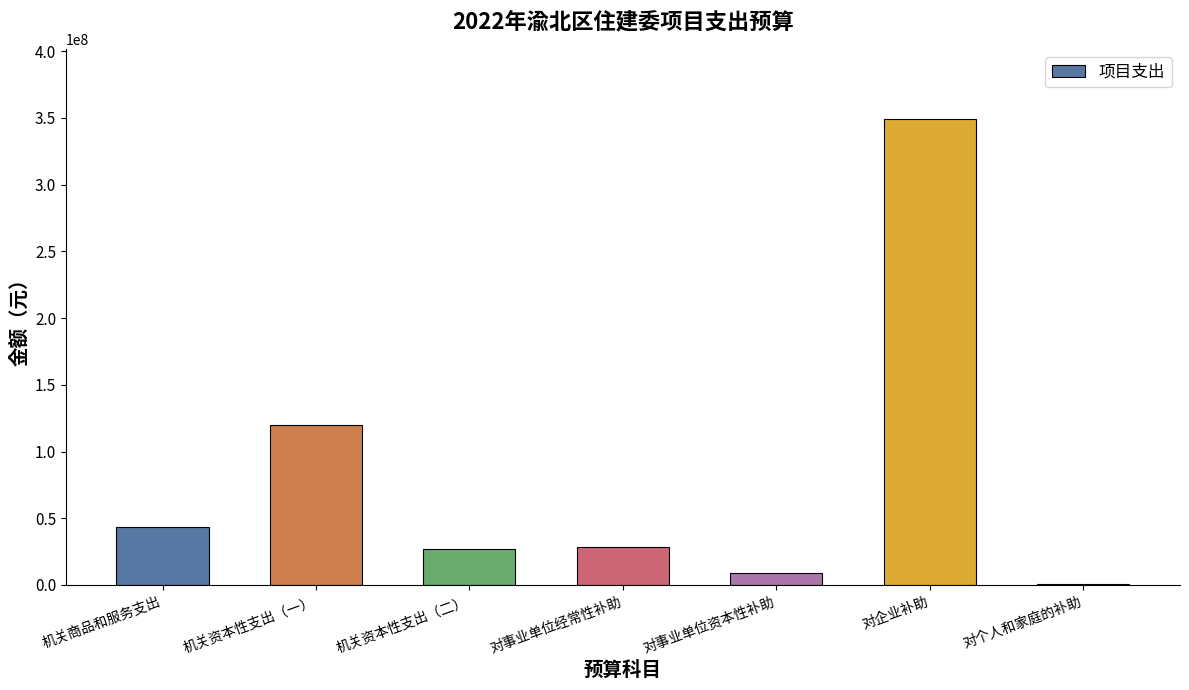

The chart shows a value of 58420351.5 at 机关商品和服务支出. True or false?

False